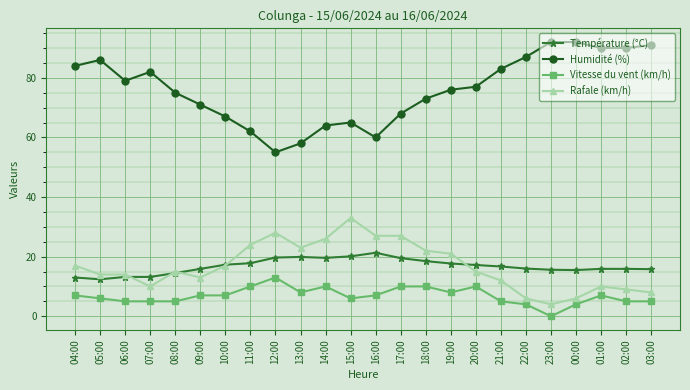

The value of Humidité (%) at 20:00 is 77.0. True or false?

True